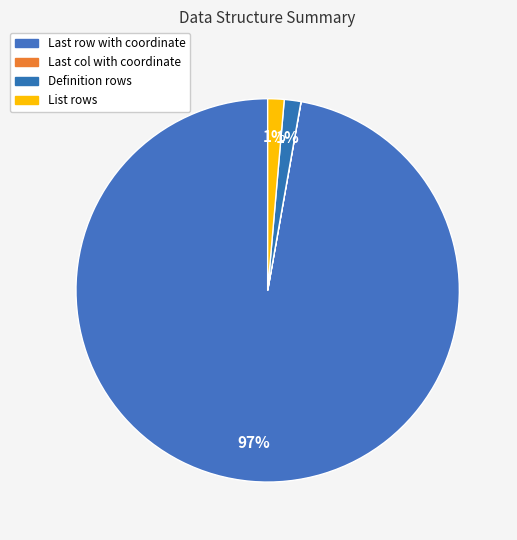

Count the number of slices in the pie.

4